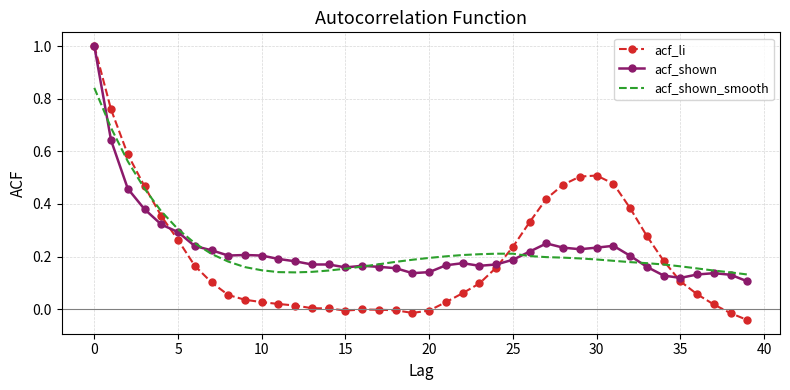

What are all the series names shown in the legend?

acf_li, acf_shown, acf_shown_smooth